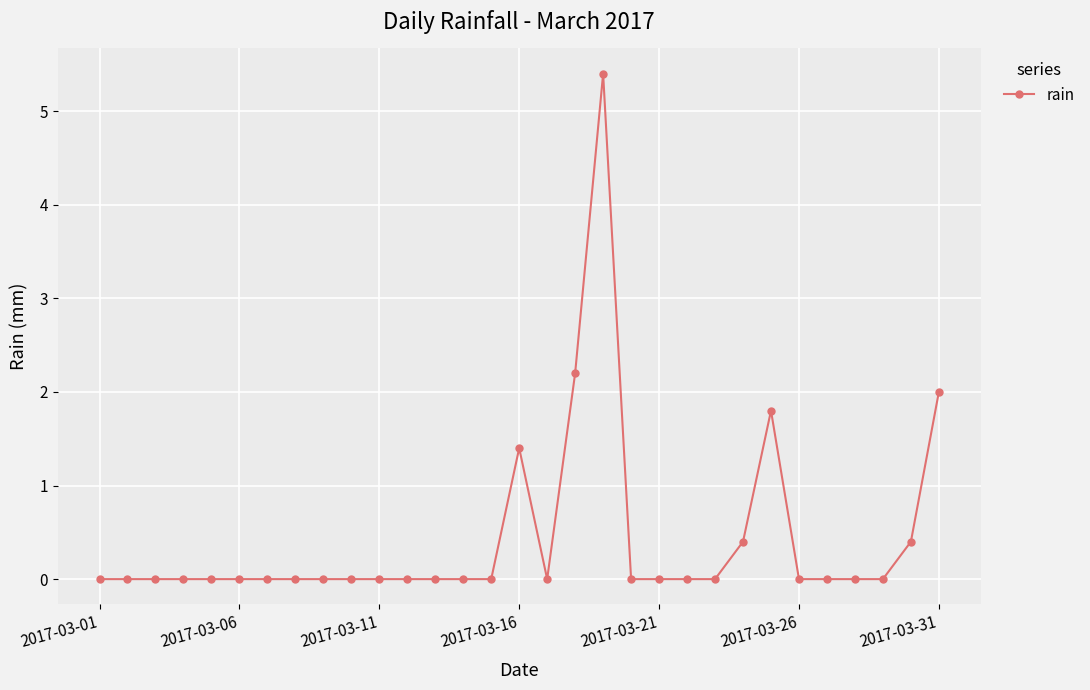

What is the maximum value shown in the chart?

5.4